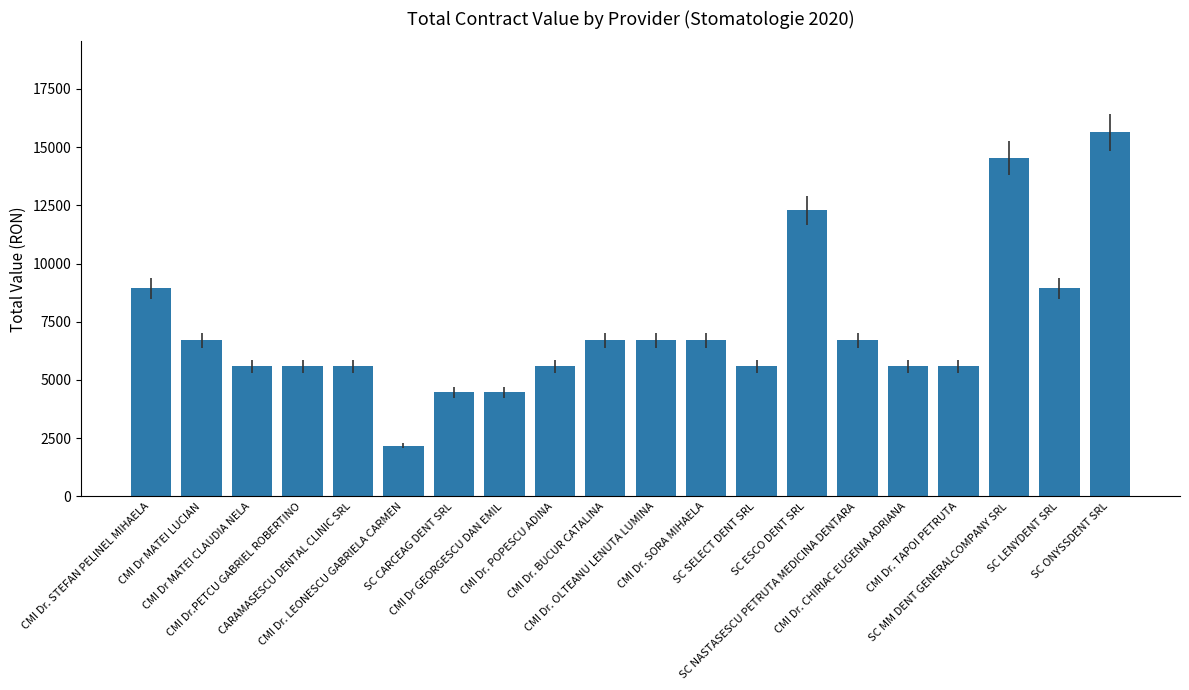

What is the smallest value displayed?

2168.0